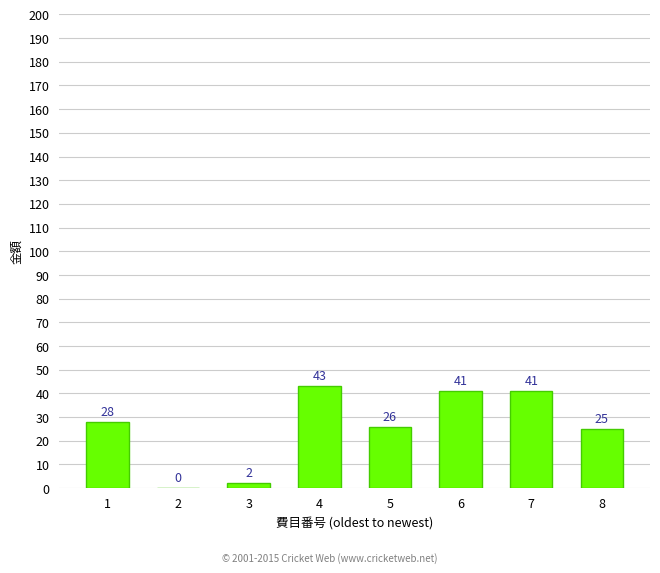

Reading right to left, transcribe all the data shown in this chart.

25	41	41	26	43	2	0	28